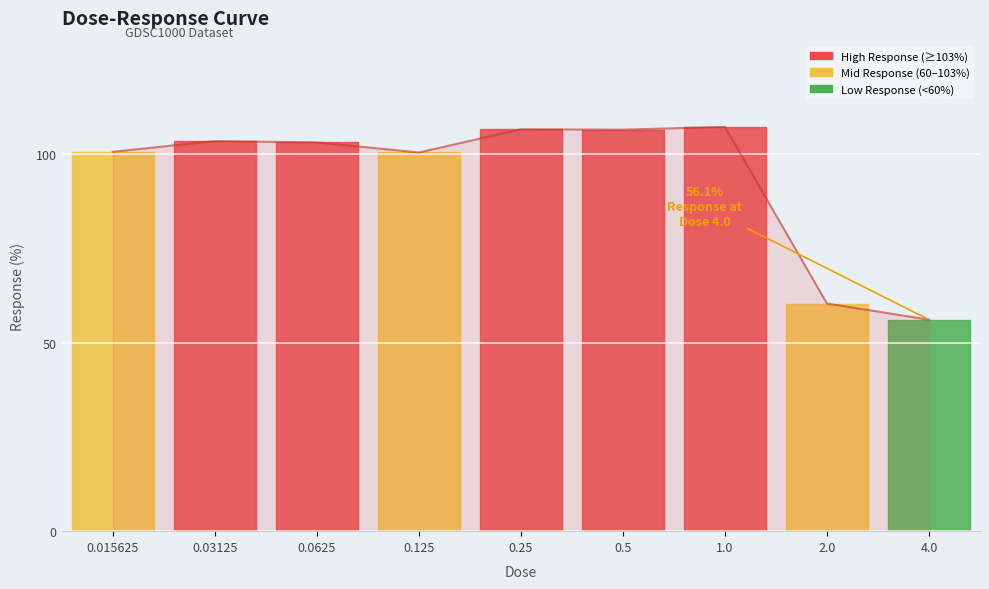

Rank the categories by value from lowest to highest.

4.0, 2.0, 0.125, 0.015625, 0.0625, 0.03125, 0.5, 0.25, 1.0